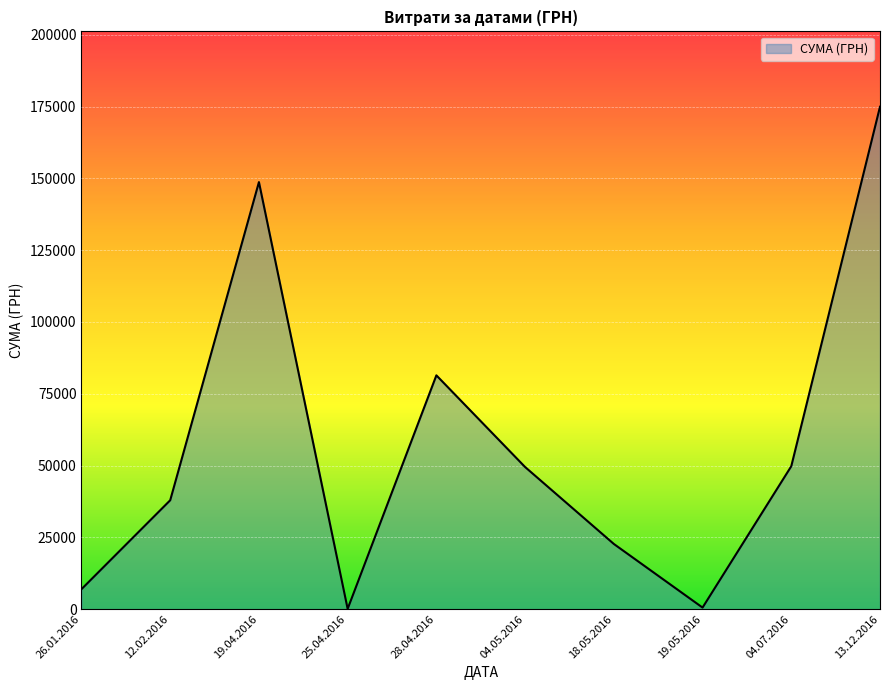

Where is the data nearest to the value 87508?

28.04.2016